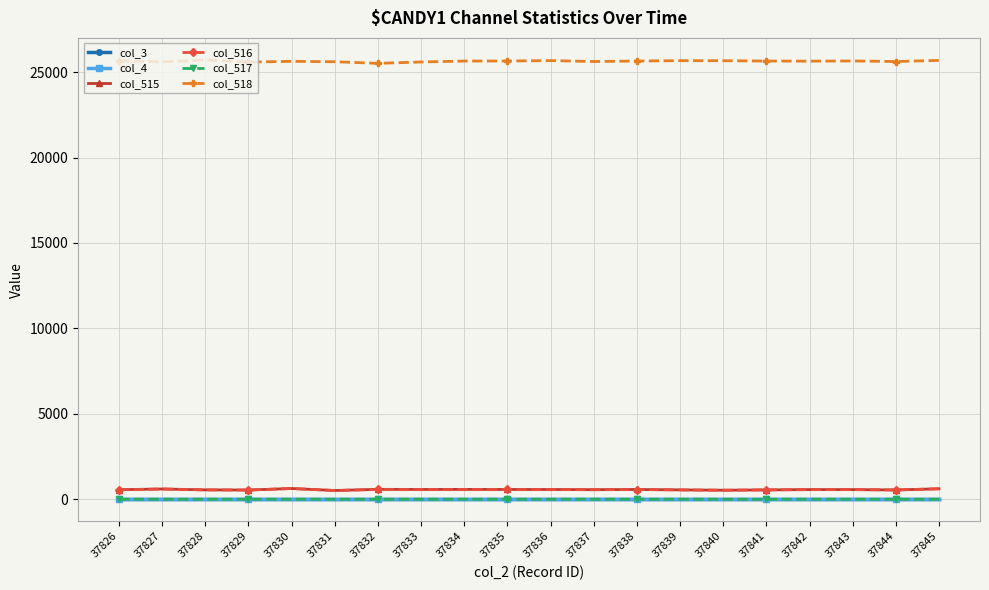

How many lines are shown in the chart?

6